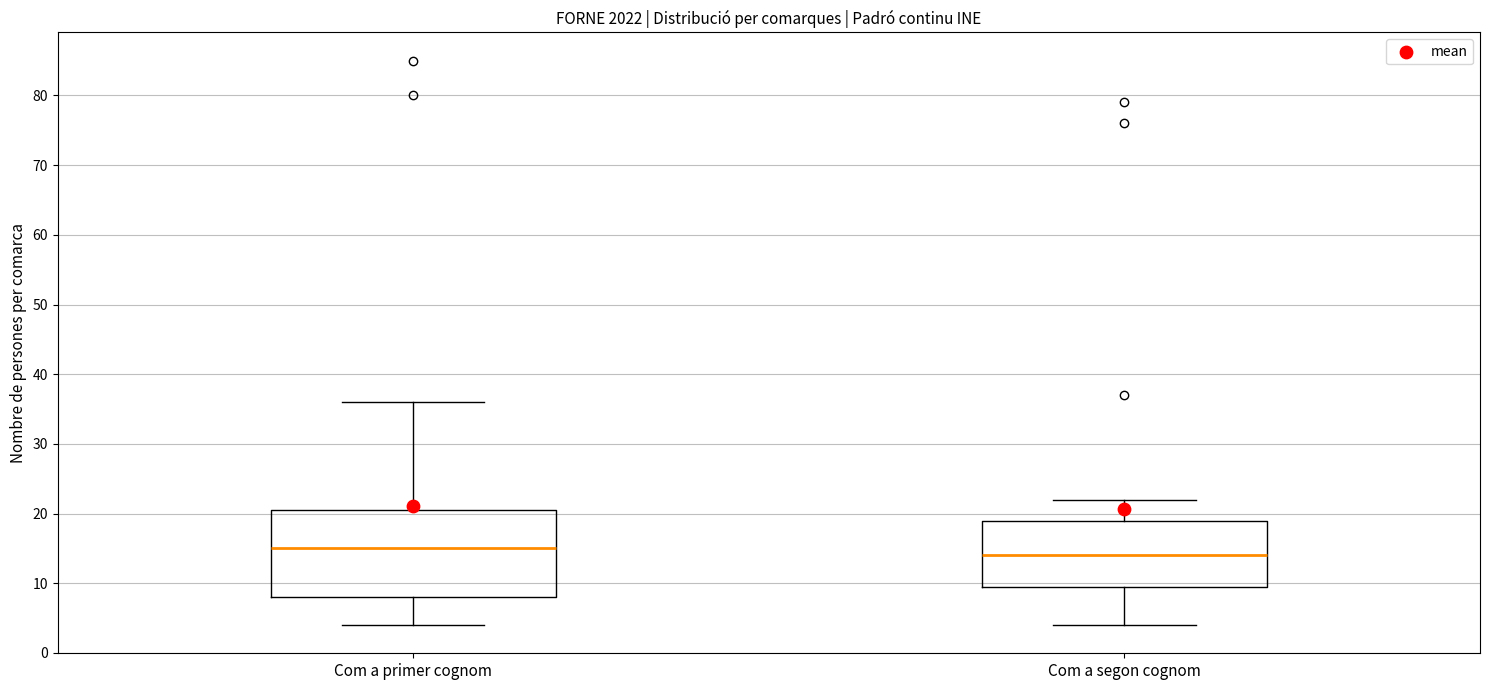

Which box's median line is the highest?

Com a primer cognom